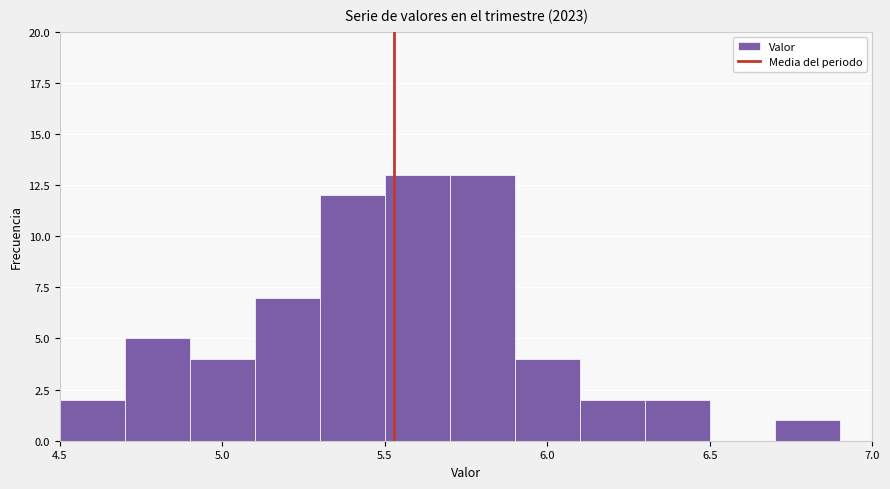

Reading left to right, list every bar in this chart as the range it spans on the x-axis followed by its height. The values are not printed on the chart, so give them approximately, as read against the axis.

4.5 to 4.7: 2
4.7 to 4.9: 5
4.9 to 5.1: 4
5.1 to 5.3: 7
5.3 to 5.5: 12
5.5 to 5.7: 13
5.7 to 5.9: 13
5.9 to 6.1: 4
6.1 to 6.3: 2
6.3 to 6.5: 2
6.5 to 6.7: 0
6.7 to 6.9: 1